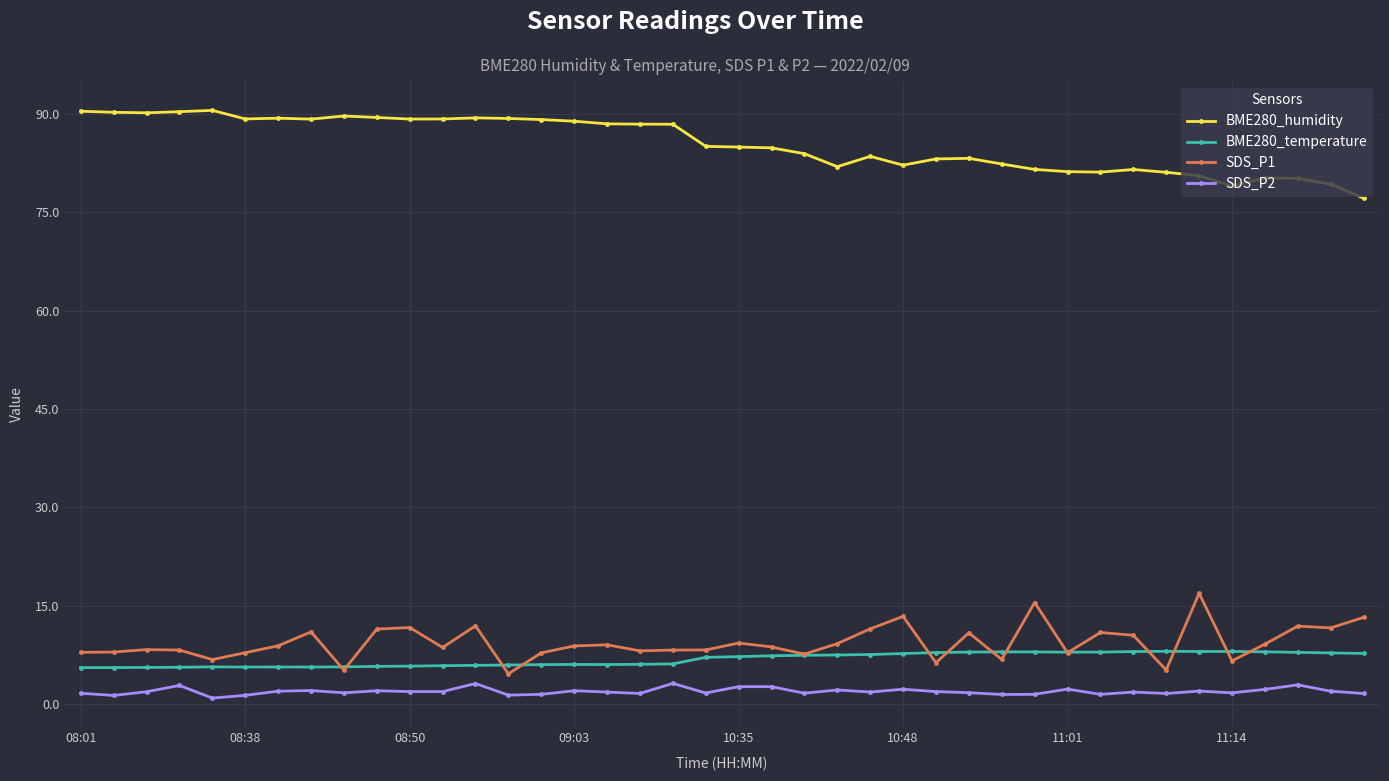

True or false: SDS_P2 and SDS_P1 intersect in this chart.

False